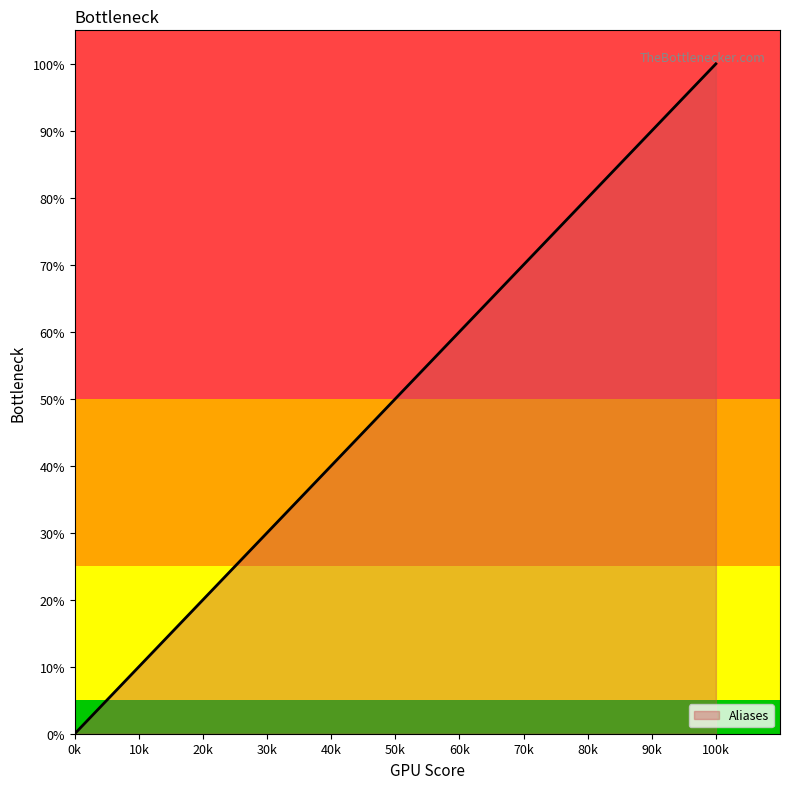

What is the sum of all values?

240